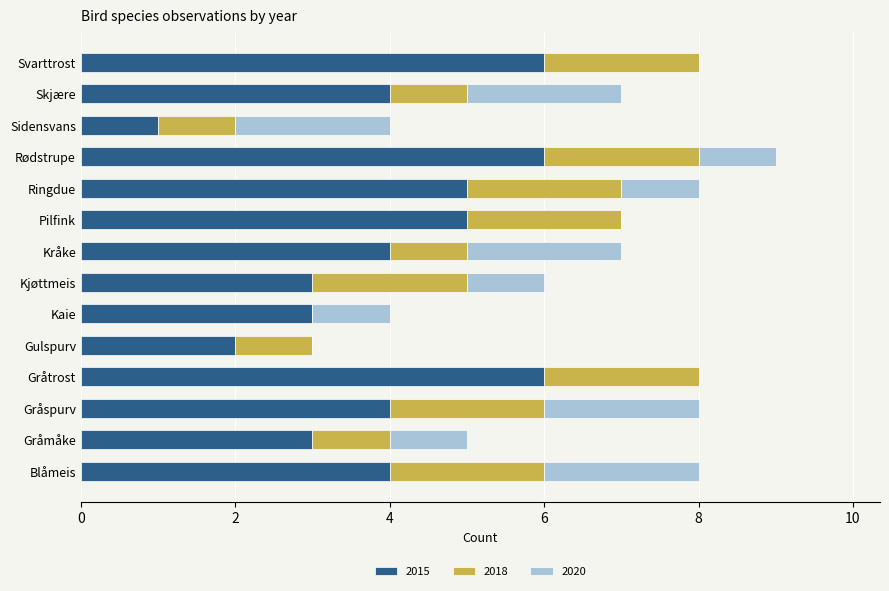

The 2015 series shows 5 at Pilfink. True or false?

True